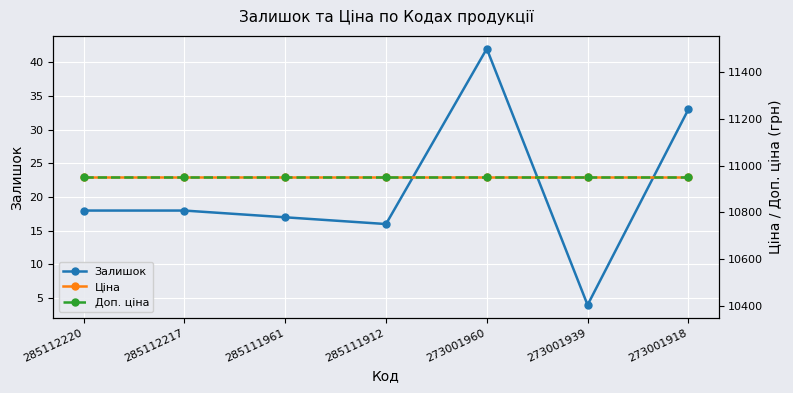

What is the value of the Залишок point at the 7th from the left?

33